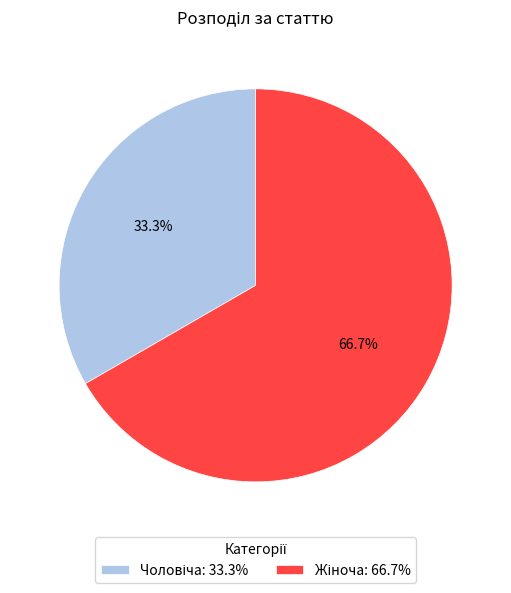

Is there a majority slice in this chart?

Yes